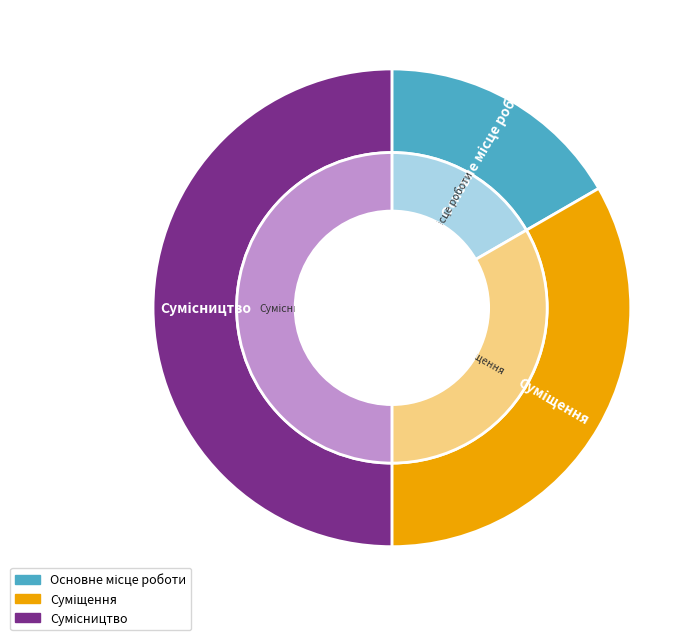

How many segments does this pie chart have?

3